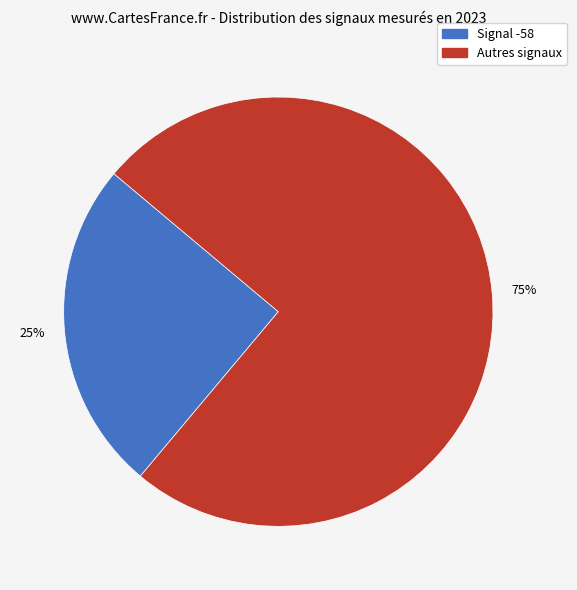

Does any single category account for the majority?

Yes